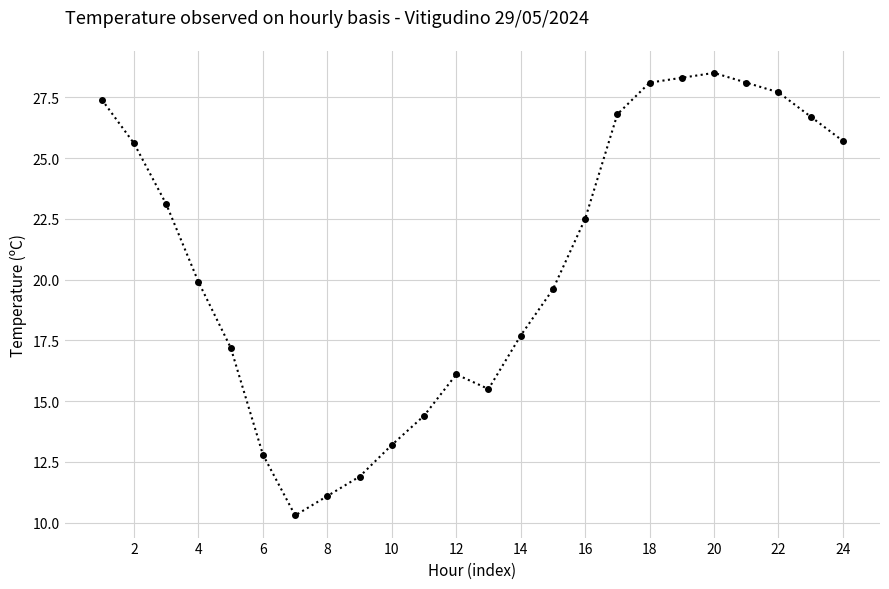

Reading left to right, list all the values displayed in this chart.

27.4	25.6	23.1	19.9	17.2	12.8	10.3	11.1	11.9	13.2	14.4	16.1	15.5	17.7	19.6	22.5	26.8	28.1	28.3	28.5	28.1	27.7	26.7	25.7